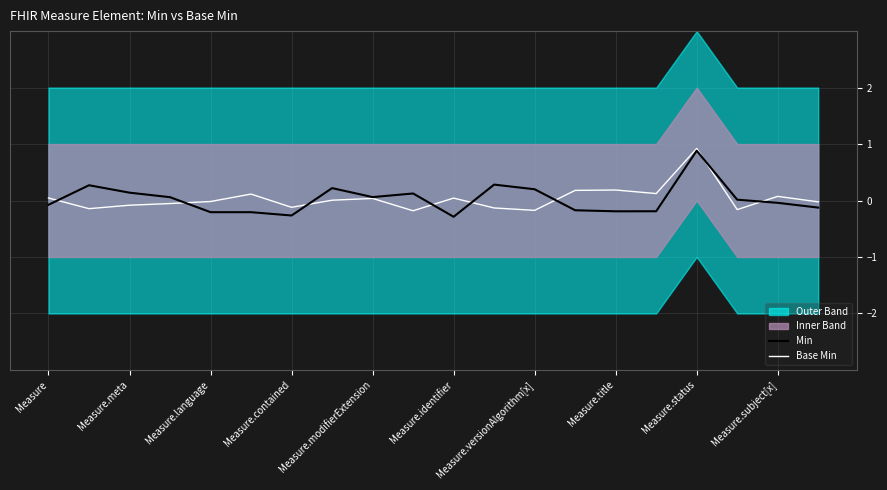

At how many categories does at least one series exceed 0?

17